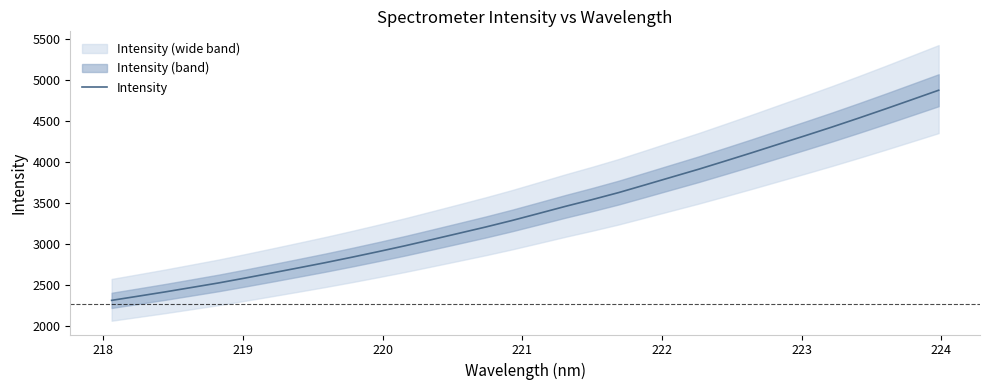

How many values exceed 3376?

16